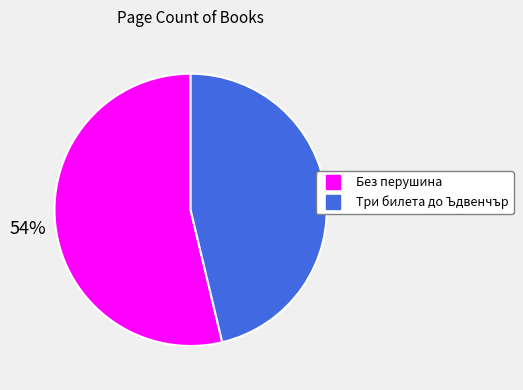

Does any single category account for the majority?

Yes